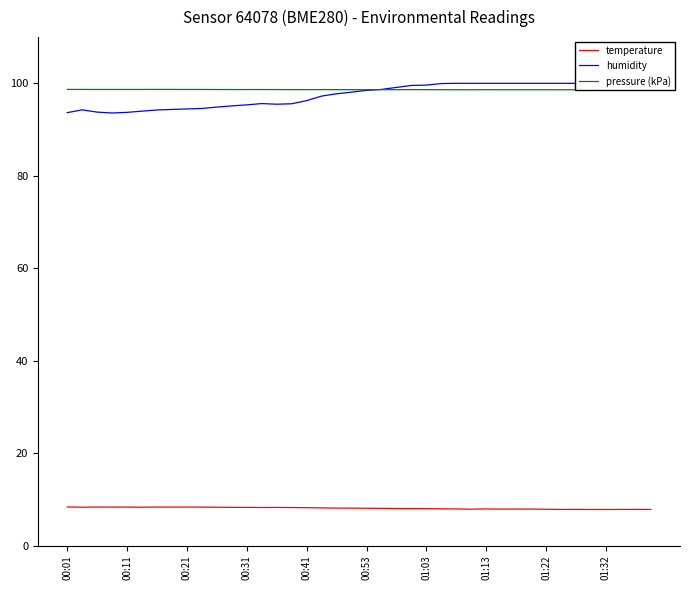

What is the sum of all pressure (kPa) values?

3945.4